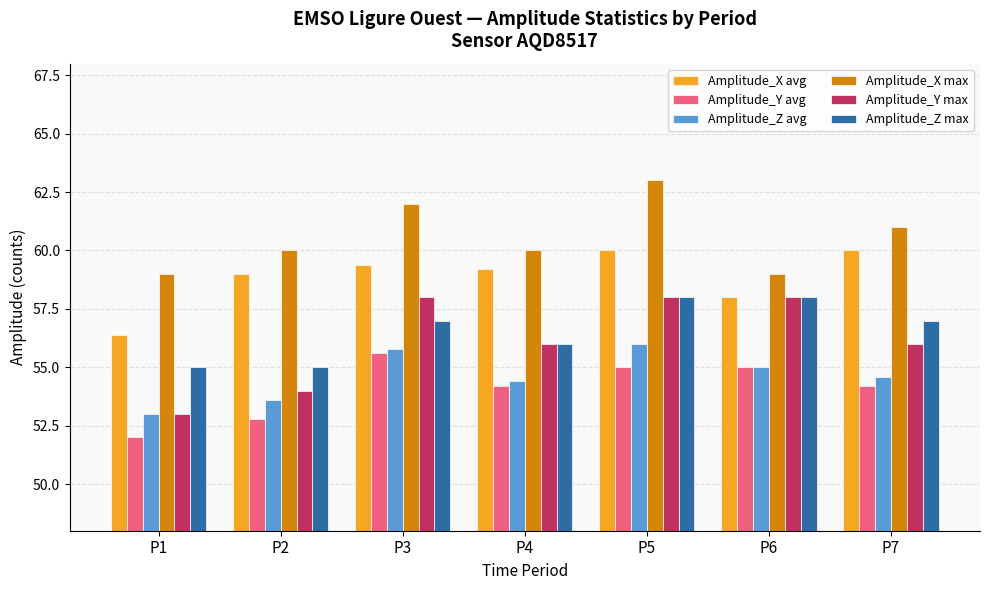

What are all the series names shown in the legend?

Amplitude_X avg, Amplitude_Y avg, Amplitude_Z avg, Amplitude_X max, Amplitude_Y max, Amplitude_Z max